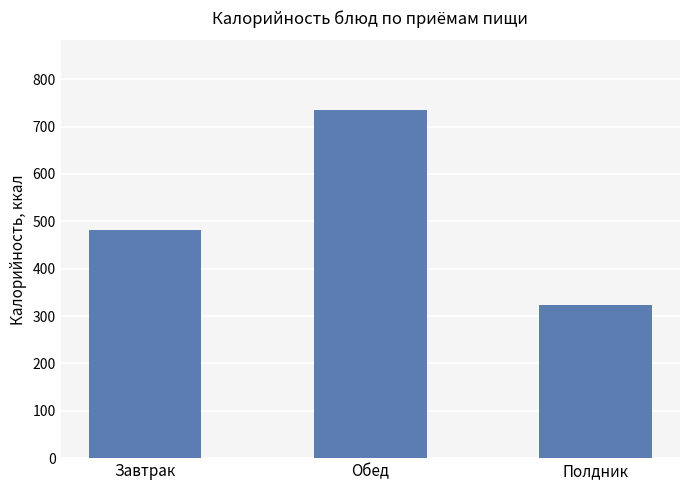

What is the label of the 2nd bar from the right?

Обед